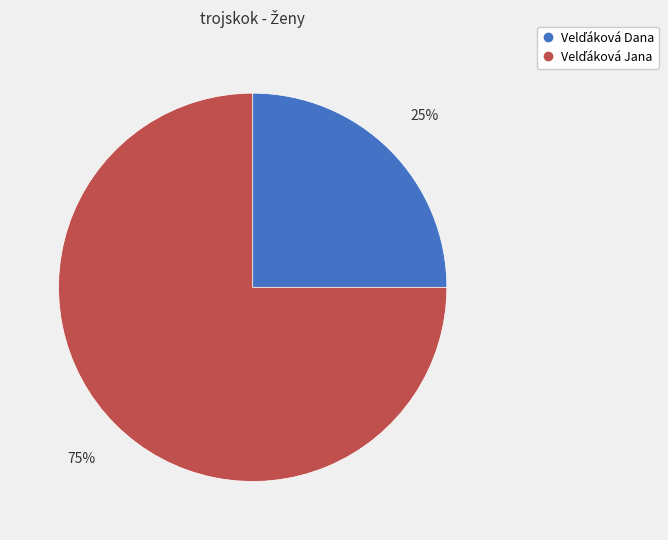

To the nearest percent, what is the difference between the largest and smallest slice percentages?

50%